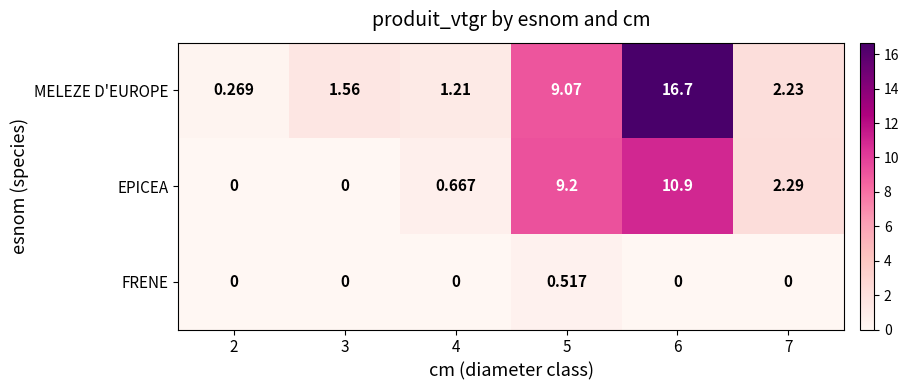

Which series has the largest total across all categories?

MELEZE D'EUROPE